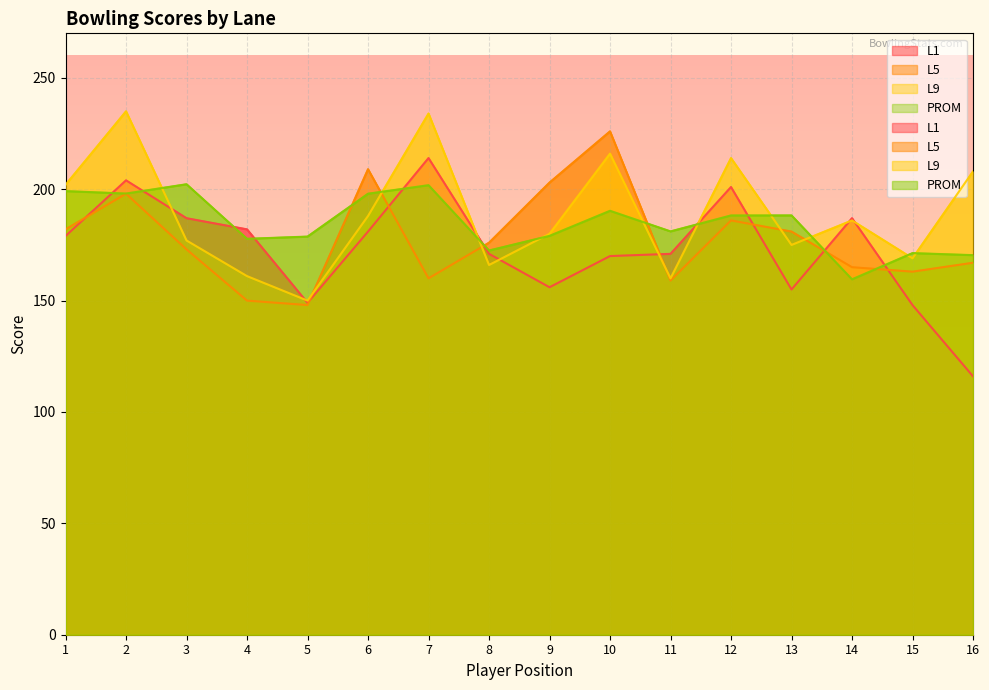

In L9, how many points are lower than both neighbors (excluding endpoints)?

5